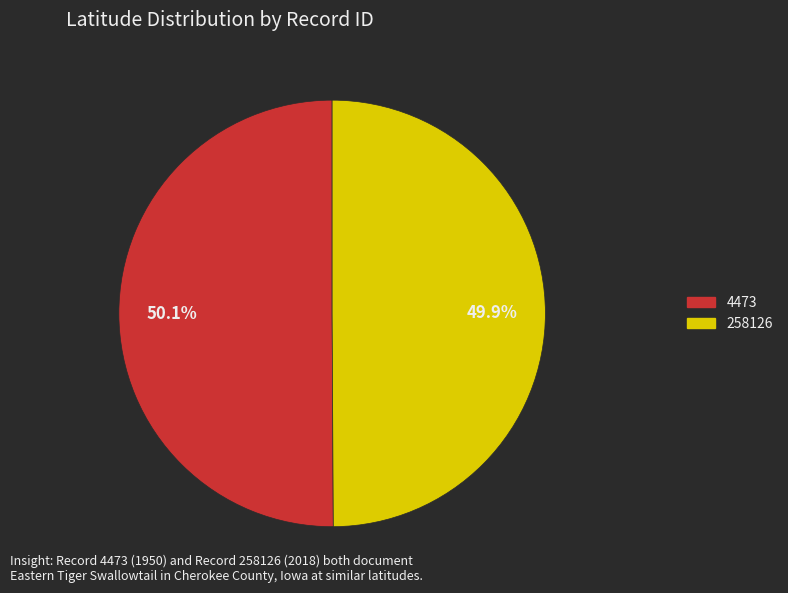

Is the sum of 258126 and 4473 greater than half?

Yes